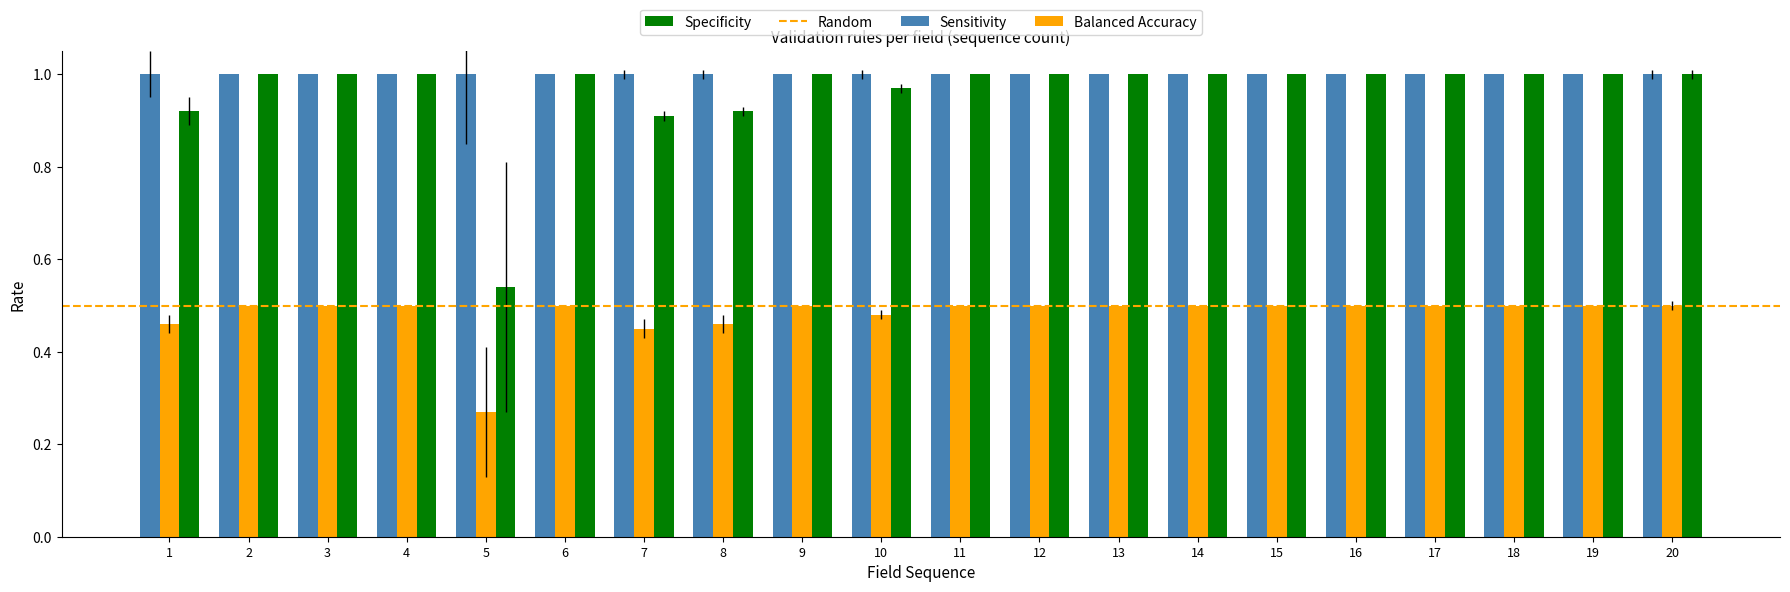

Which series has the largest total across all categories?

Sensitivity